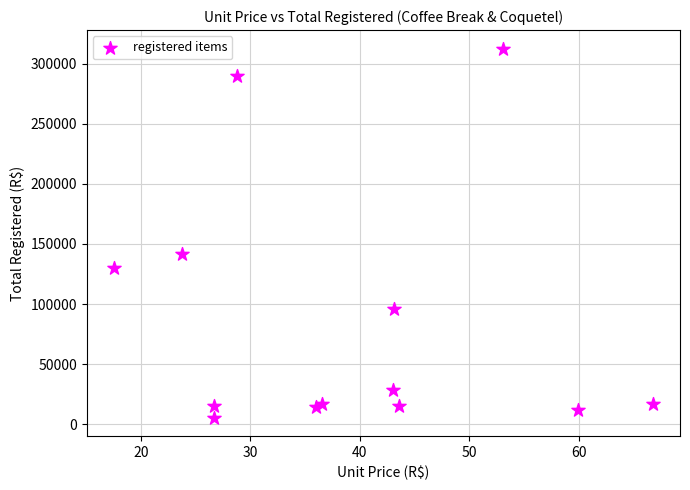

What Y value in the scatter plot is closest to 159103?

141787.5